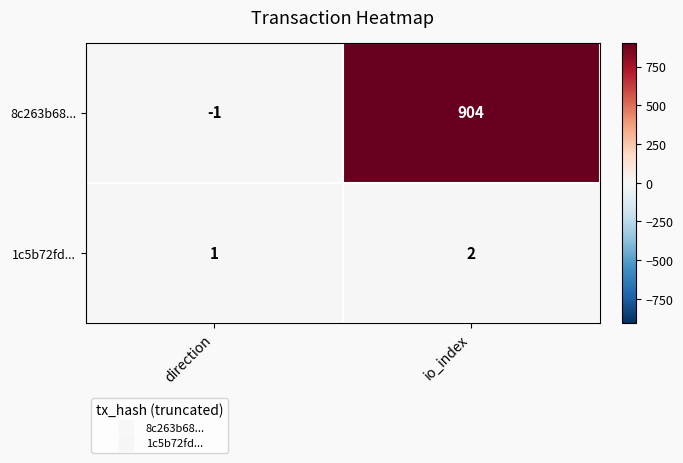

Reading right to left, list all the values displayed in this chart.

8c263b68...: 904	-1
1c5b72fd...: 2	1